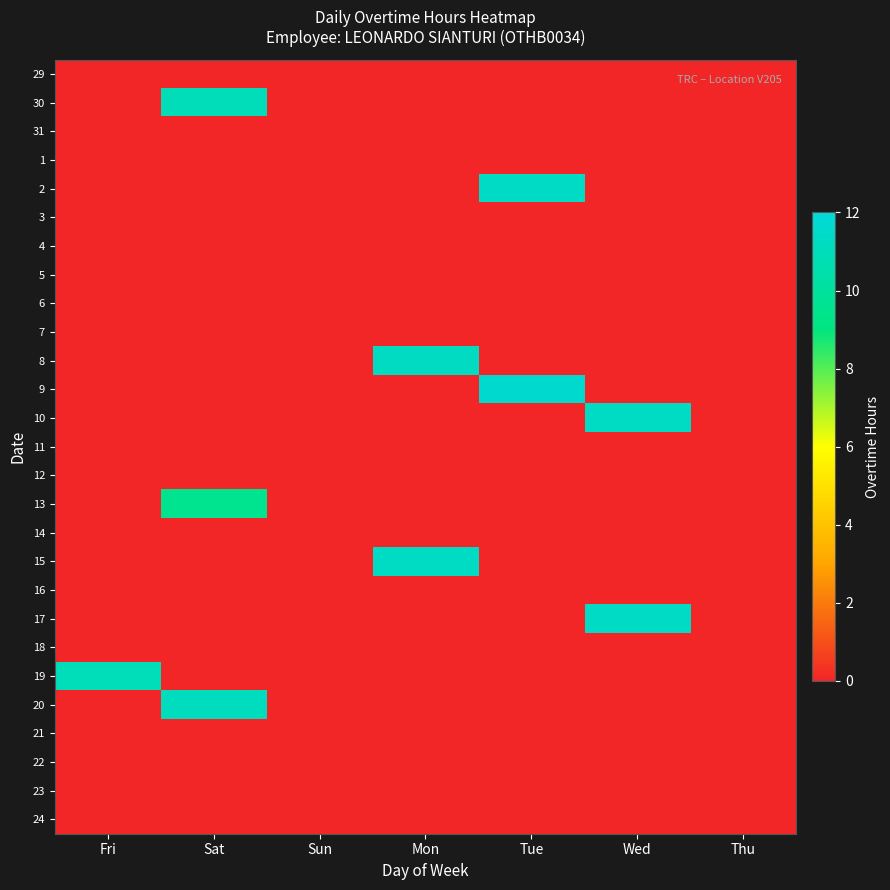

Reading left to right, list all the values displayed in this chart.

29: Fri=0.0	Sat=0.0	Sun=0.0	Mon=0.0	Tue=0.0	Wed=0.0	Thu=0.0
30: Fri=0.0	Sat=10.9	Sun=0.0	Mon=0.0	Tue=0.0	Wed=0.0	Thu=0.0
31: Fri=0.0	Sat=0.0	Sun=0.0	Mon=0.0	Tue=0.0	Wed=0.0	Thu=0.0
1: Fri=0.0	Sat=0.0	Sun=0.0	Mon=0.0	Tue=0.0	Wed=0.0	Thu=0.0
2: Fri=0.0	Sat=0.0	Sun=0.0	Mon=0.0	Tue=11.4	Wed=0.0	Thu=0.0
3: Fri=0.0	Sat=0.0	Sun=0.0	Mon=0.0	Tue=0.0	Wed=0.0	Thu=0.0
4: Fri=0.0	Sat=0.0	Sun=0.0	Mon=0.0	Tue=0.0	Wed=0.0	Thu=0.0
5: Fri=0.0	Sat=0.0	Sun=0.0	Mon=0.0	Tue=0.0	Wed=0.0	Thu=0.0
6: Fri=0.0	Sat=0.0	Sun=0.0	Mon=0.0	Tue=0.0	Wed=0.0	Thu=0.0
7: Fri=0.0	Sat=0.0	Sun=0.0	Mon=0.0	Tue=0.0	Wed=0.0	Thu=0.0
8: Fri=0.0	Sat=0.0	Sun=0.0	Mon=11.2	Tue=0.0	Wed=0.0	Thu=0.0
9: Fri=0.0	Sat=0.0	Sun=0.0	Mon=0.0	Tue=11.7	Wed=0.0	Thu=0.0
10: Fri=0.0	Sat=0.0	Sun=0.0	Mon=0.0	Tue=0.0	Wed=11.3	Thu=0.0
11: Fri=0.0	Sat=0.0	Sun=0.0	Mon=0.0	Tue=0.0	Wed=0.0	Thu=0.0
12: Fri=0.0	Sat=0.0	Sun=0.0	Mon=0.0	Tue=0.0	Wed=0.0	Thu=0.0
13: Fri=0.0	Sat=9.6	Sun=0.0	Mon=0.0	Tue=0.0	Wed=0.0	Thu=0.0
14: Fri=0.0	Sat=0.0	Sun=0.0	Mon=0.0	Tue=0.0	Wed=0.0	Thu=0.0
15: Fri=0.0	Sat=0.0	Sun=0.0	Mon=11.3	Tue=0.0	Wed=0.0	Thu=0.0
16: Fri=0.0	Sat=0.0	Sun=0.0	Mon=0.0	Tue=0.0	Wed=0.0	Thu=0.0
17: Fri=0.0	Sat=0.0	Sun=0.0	Mon=0.0	Tue=0.0	Wed=11.3	Thu=0.0
18: Fri=0.0	Sat=0.0	Sun=0.0	Mon=0.0	Tue=0.0	Wed=0.0	Thu=0.0
19: Fri=11.0	Sat=0.0	Sun=0.0	Mon=0.0	Tue=0.0	Wed=0.0	Thu=0.0
20: Fri=0.0	Sat=11.1	Sun=0.0	Mon=0.0	Tue=0.0	Wed=0.0	Thu=0.0
21: Fri=0.0	Sat=0.0	Sun=0.0	Mon=0.0	Tue=0.0	Wed=0.0	Thu=0.0
22: Fri=0.0	Sat=0.0	Sun=0.0	Mon=0.0	Tue=0.0	Wed=0.0	Thu=0.0
23: Fri=0.0	Sat=0.0	Sun=0.0	Mon=0.0	Tue=0.0	Wed=0.0	Thu=0.0
24: Fri=0.0	Sat=0.0	Sun=0.0	Mon=0.0	Tue=0.0	Wed=0.0	Thu=0.0